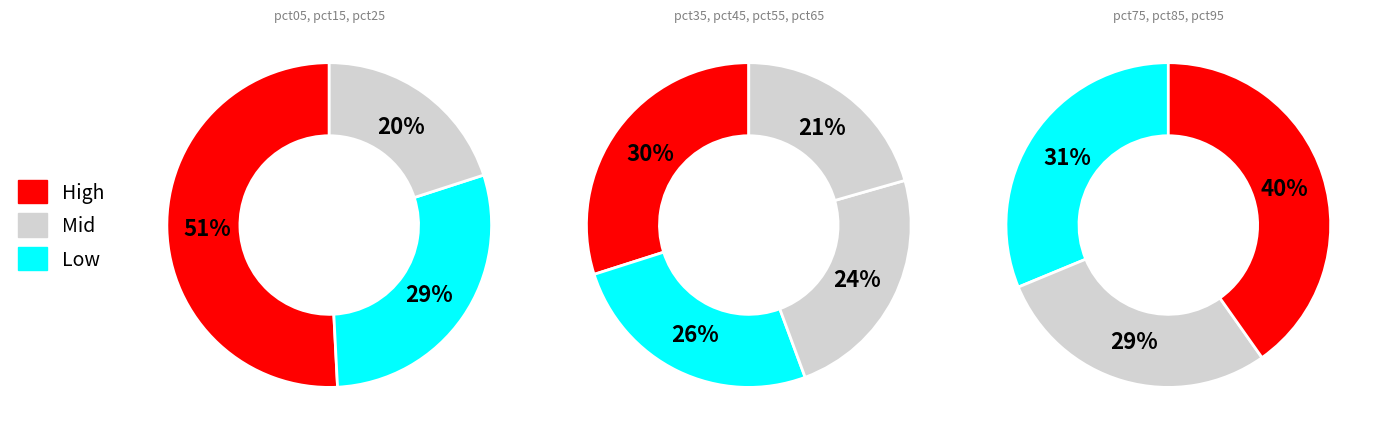

To the nearest percent, what is the difference between the pct05 and pct65 slice percentages?

18%